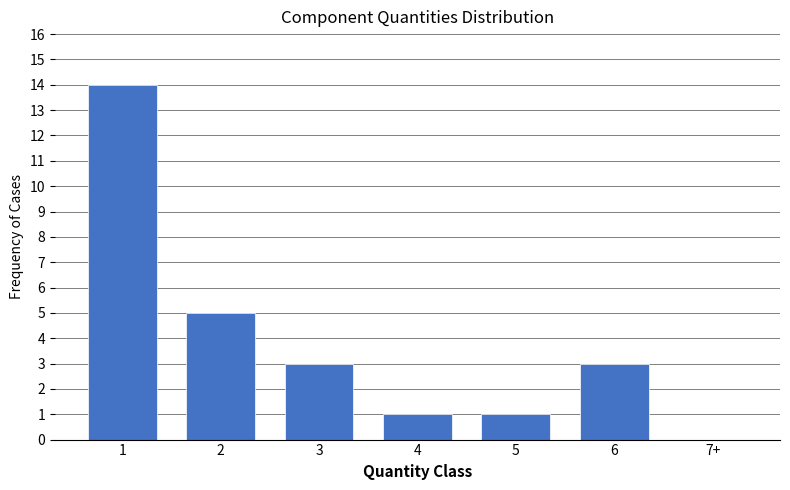

Reading right to left, extract all data points from this chart.

7+=0	6=3	5=1	4=1	3=3	2=5	1=14